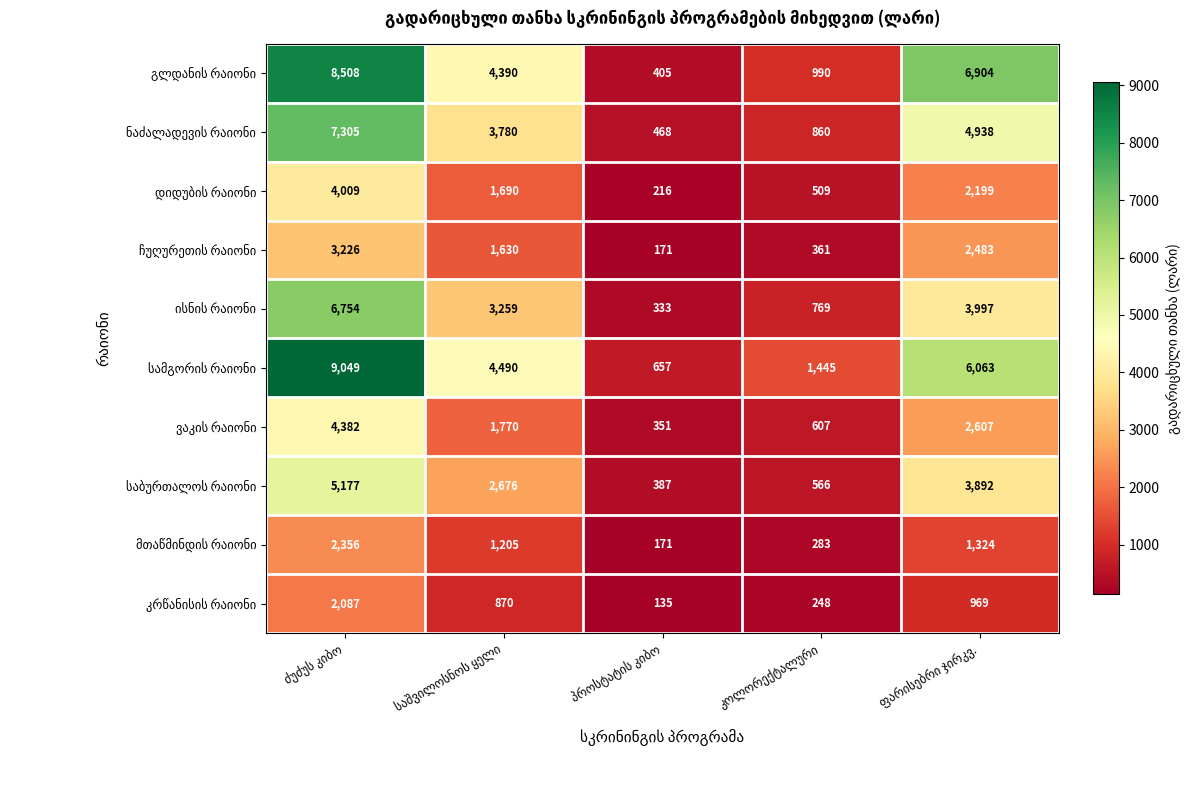

What is the maximum value shown in the chart?

9049